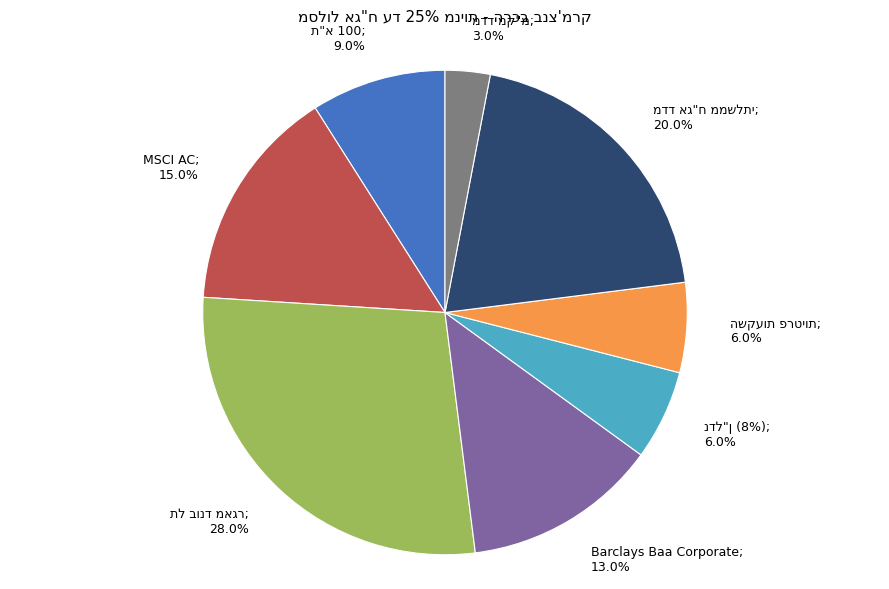

What percentage is the ת"א 100 slice, to the nearest percent?

9%